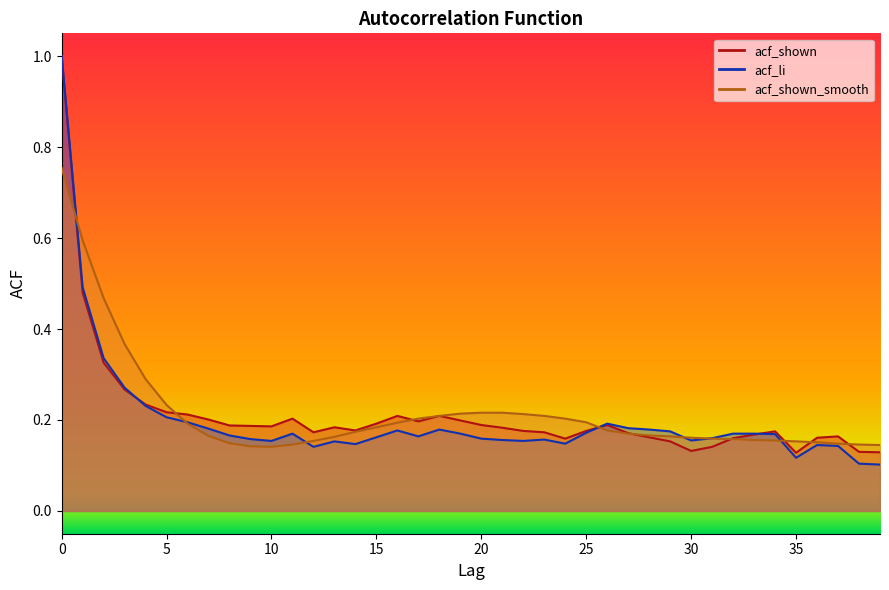

What is the sum of all acf_li values?

8.0